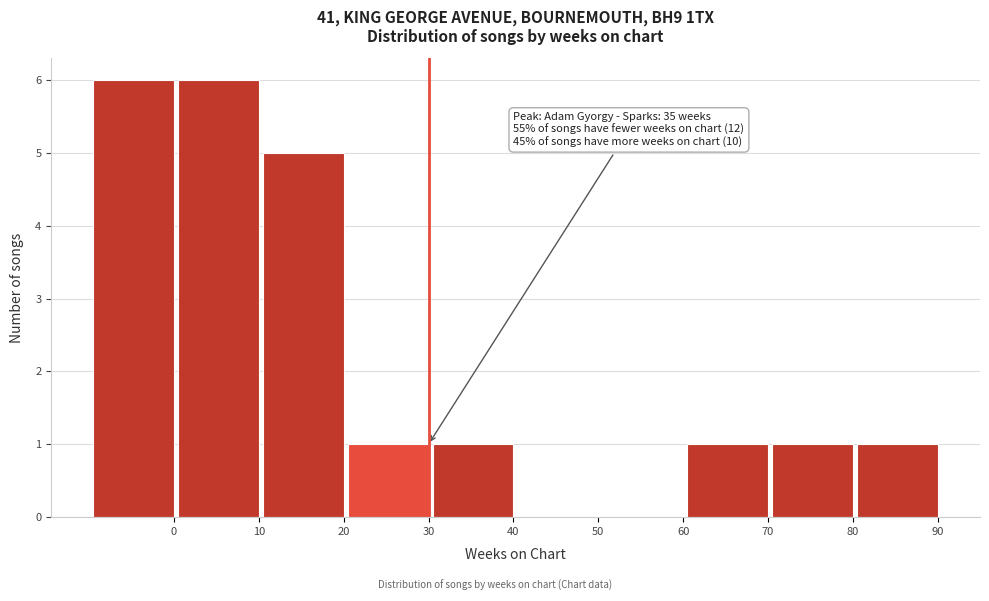

Reading left to right, transcribe all the data shown in this chart.

0=6	10=6	20=5	30=1	40=1	50=0	60=0	70=1	80=1	90=1